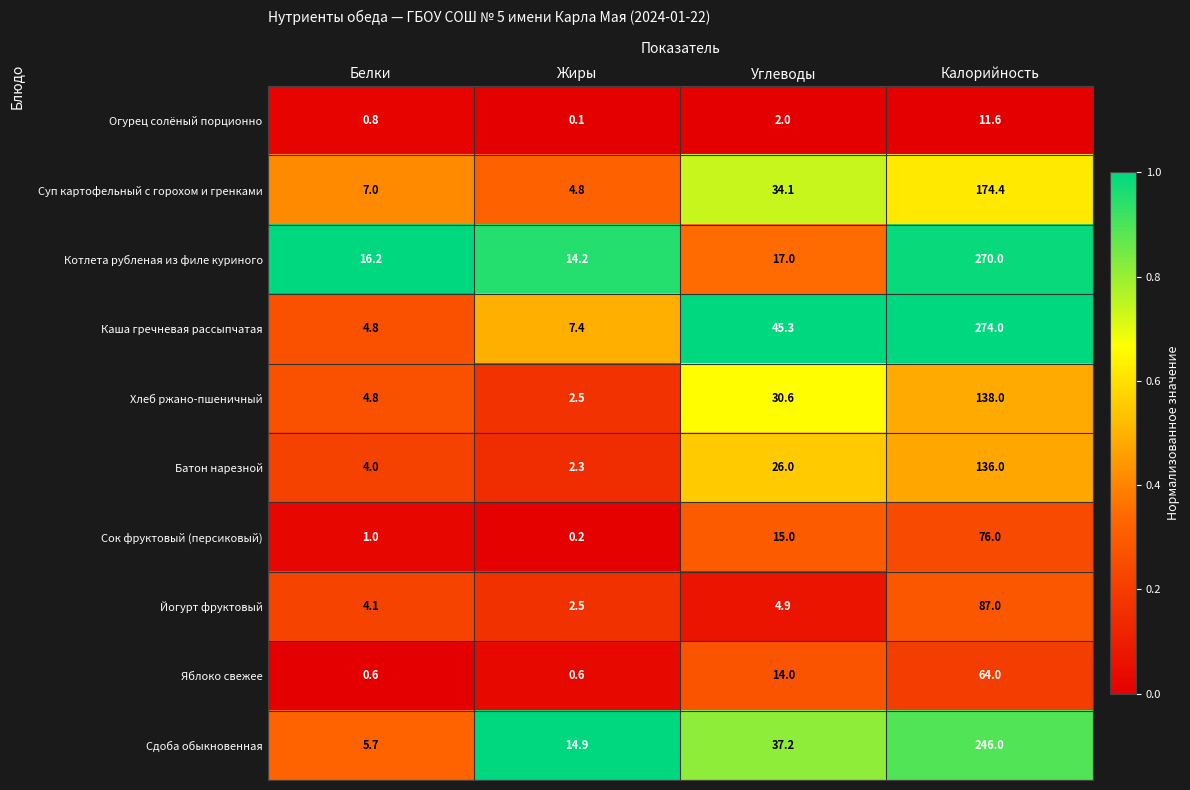

At how many categories does at least one series exceed 0?

4